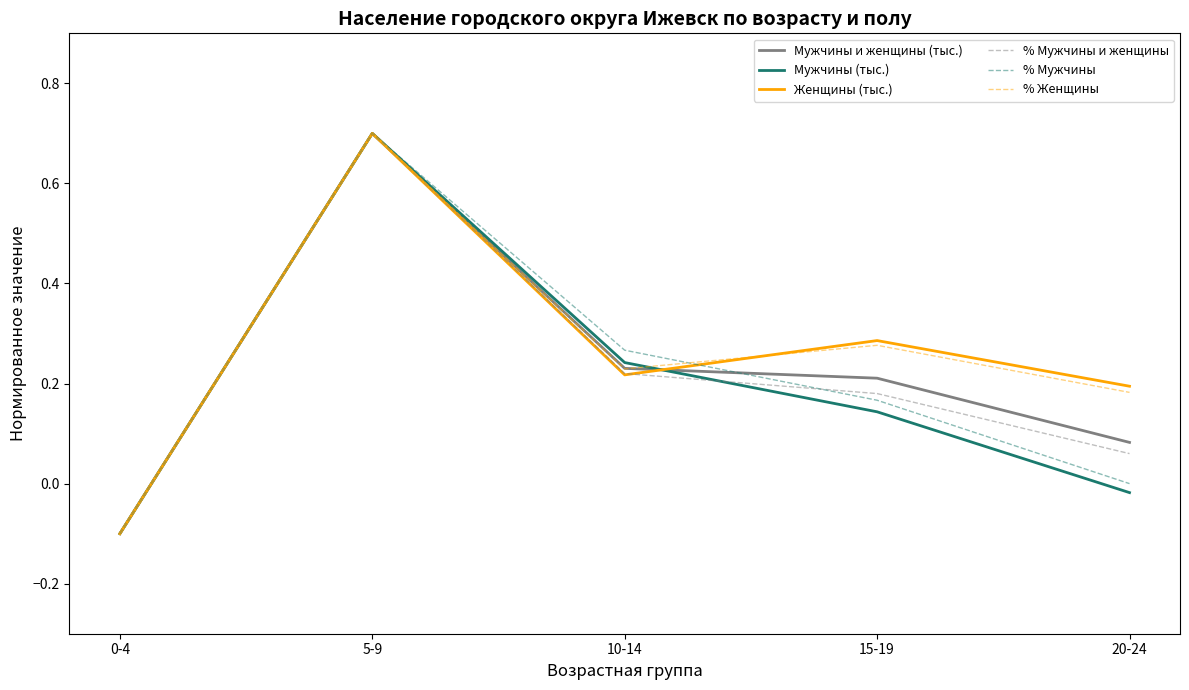

Between 0-4 and 10-14, which series saw the biggest shift?

% Мужчины